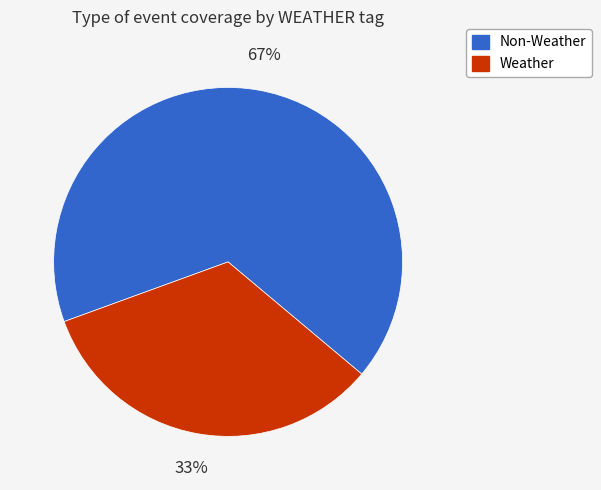

Count the number of slices in the pie.

2